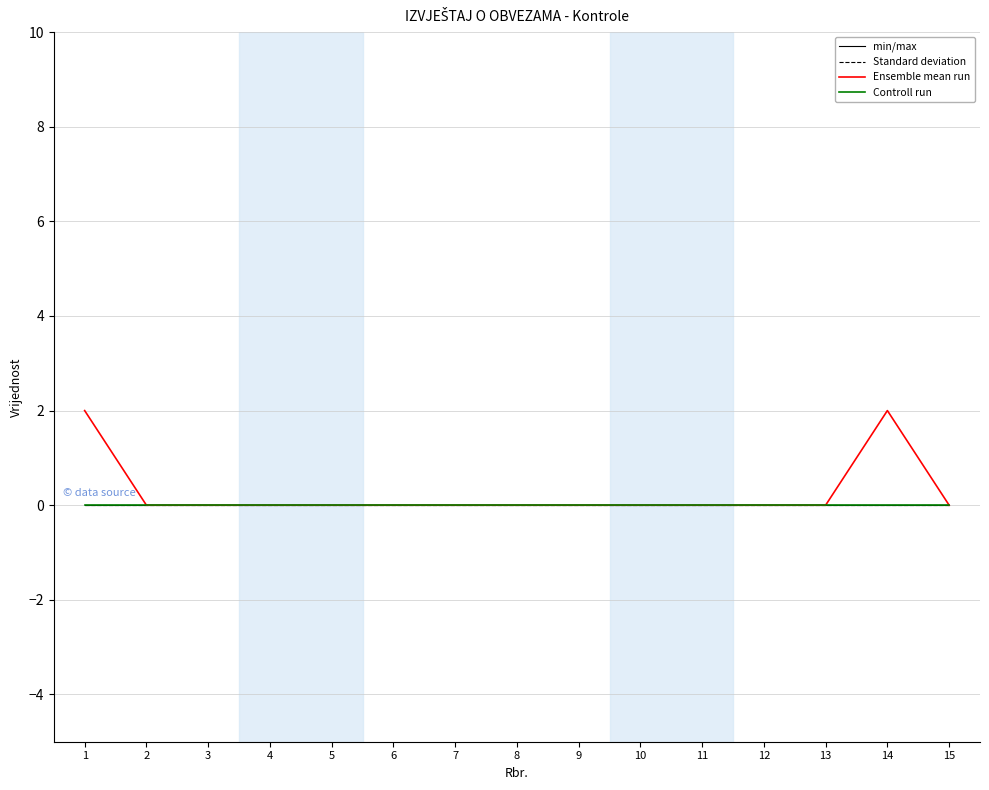

Does the chart have visible grid lines?

Yes